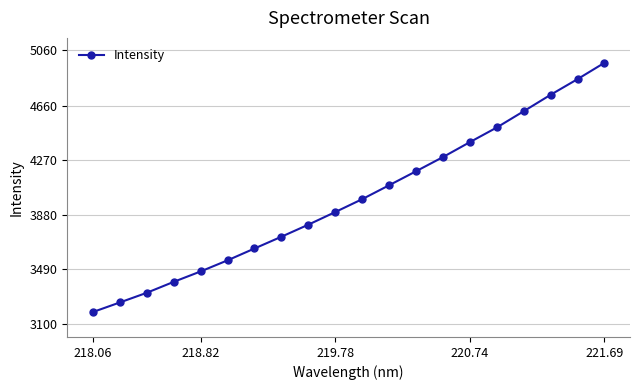

Reading right to left, list all the values displayed in this chart.

4968.2	4851.4	4739.4	4621.7	4505.4	4400.6	4293.7	4192.1	4092.0	3992.5	3900.4	3810.0	3723.7	3639.4	3554.8	3475.2	3400.6	3322.4	3253.1	3184.6